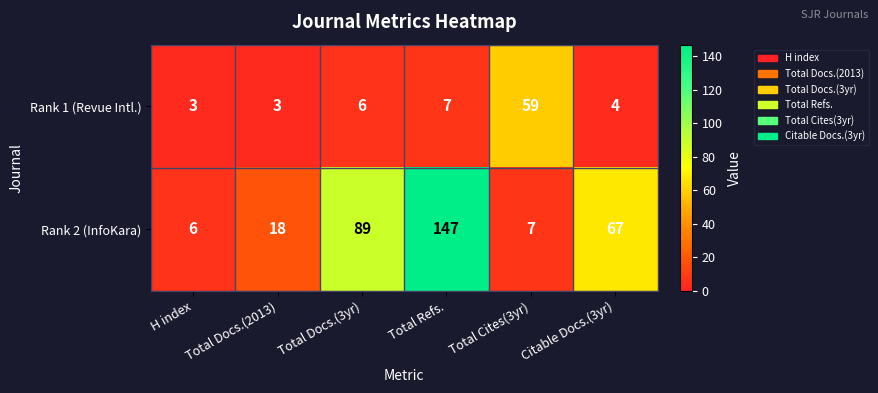

What is the difference between the Rank 2 (InfoKara) values at Total Cites(3yr) and Total Refs.?

140